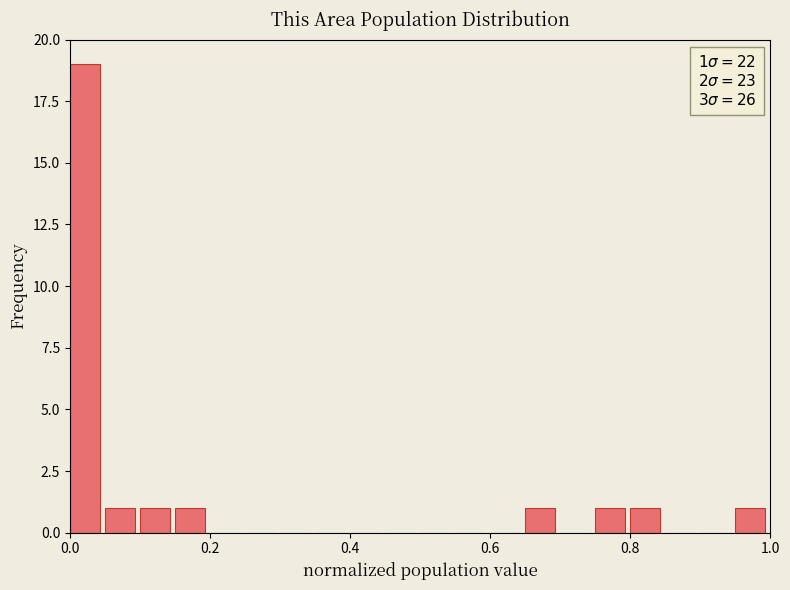

Around what value on the x-axis is the tallest bar? Give the approximate position of its centre, as read against the axis.

0.02